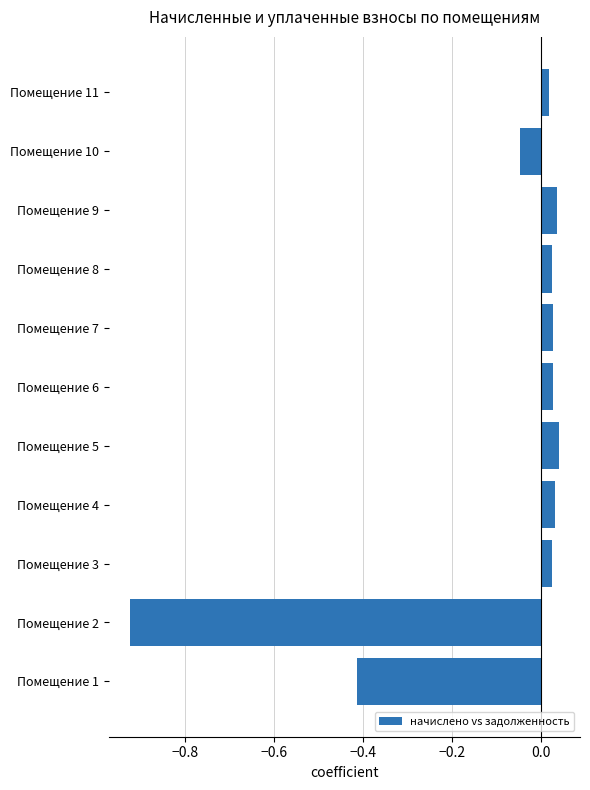

How many bars are there in total?

11